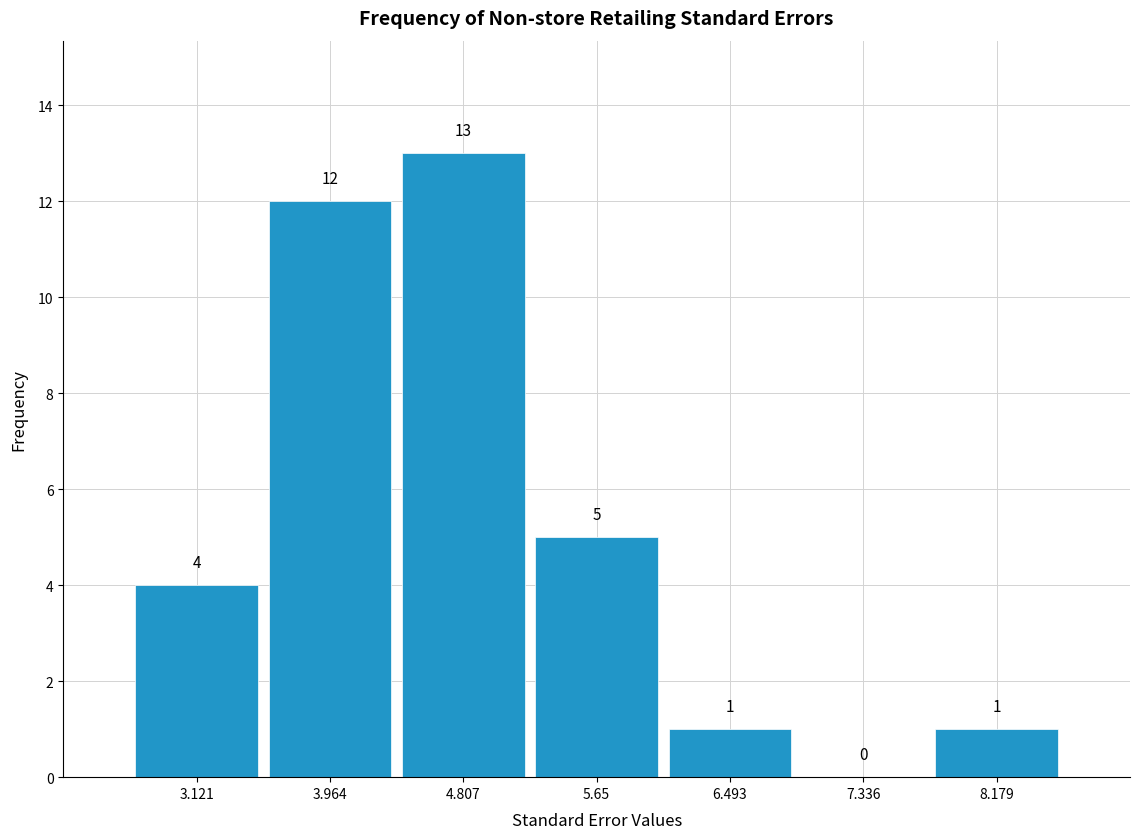

What is the height of the bar covering 3.5 to 4.4 on the x-axis? The bar edges are not printed on the chart, so give them approximately, as read against the axis.

12